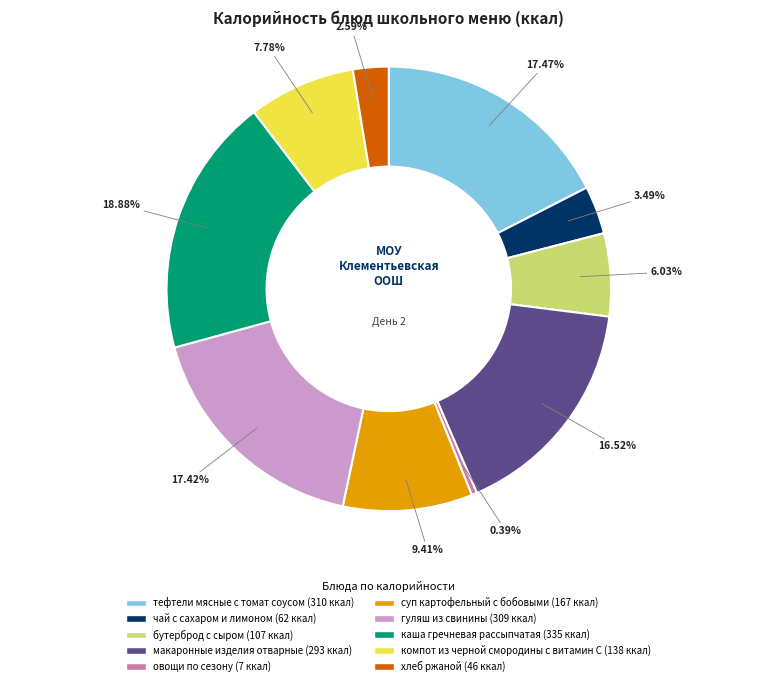

Is овощи по сезону the majority of the pie?

No